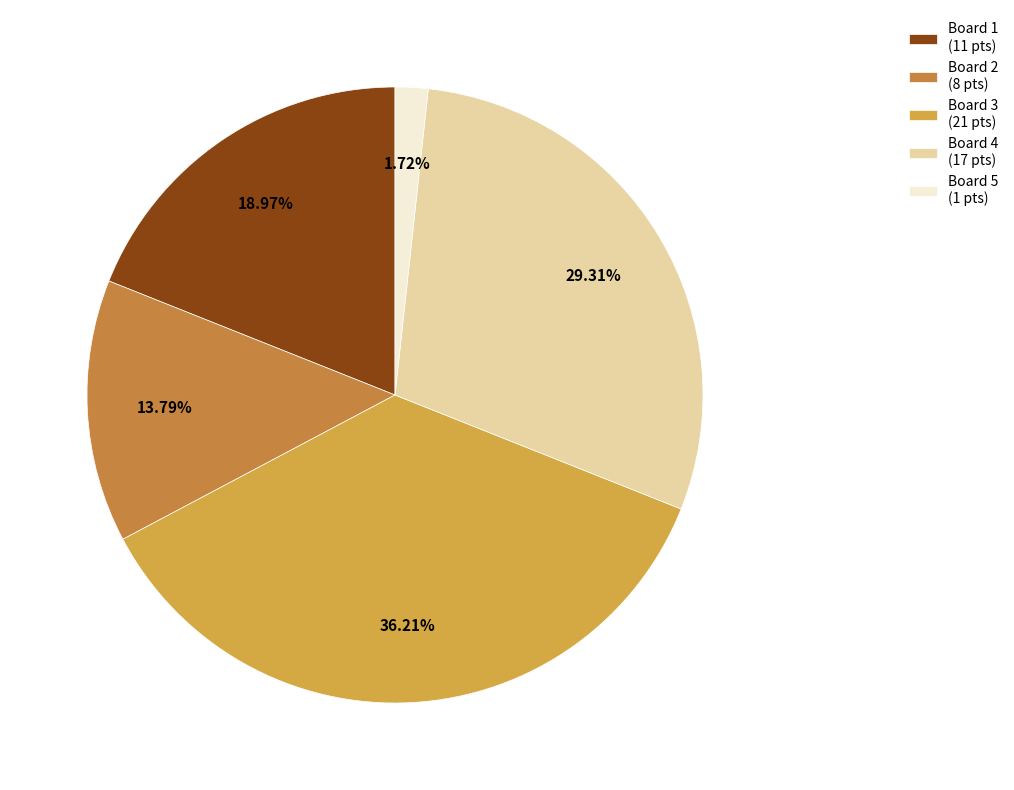

How many segments does this pie chart have?

5